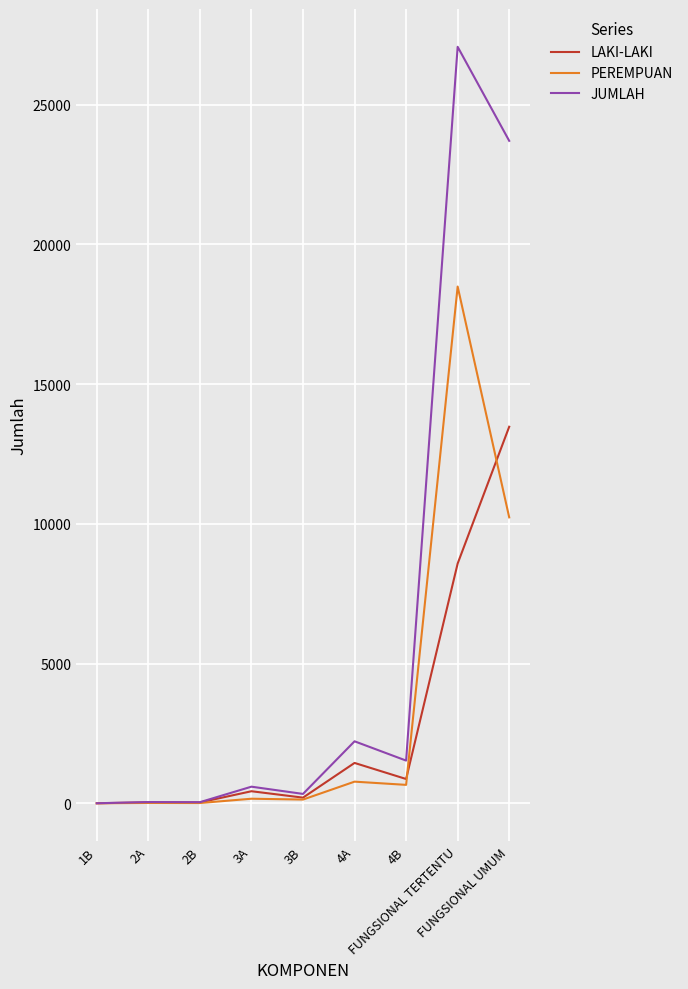

Rank the series by their maximum value, from highest to lowest.

JUMLAH, PEREMPUAN, LAKI-LAKI